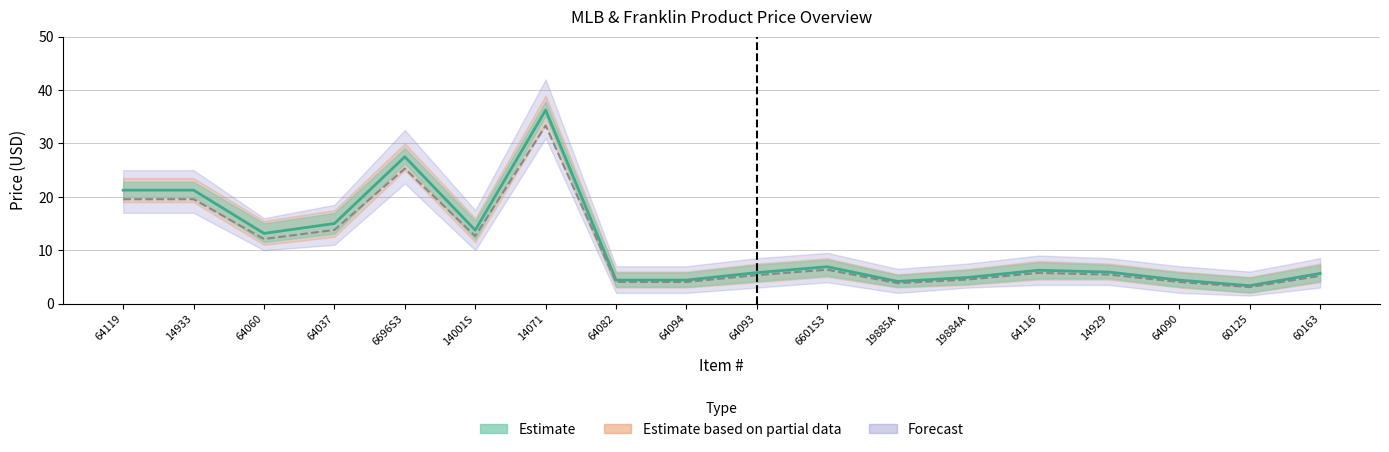

Rank the series by their average value, from lowest to highest.

UPC_band_lower, Price_lower, Price, Price_upper, UPC_band_upper